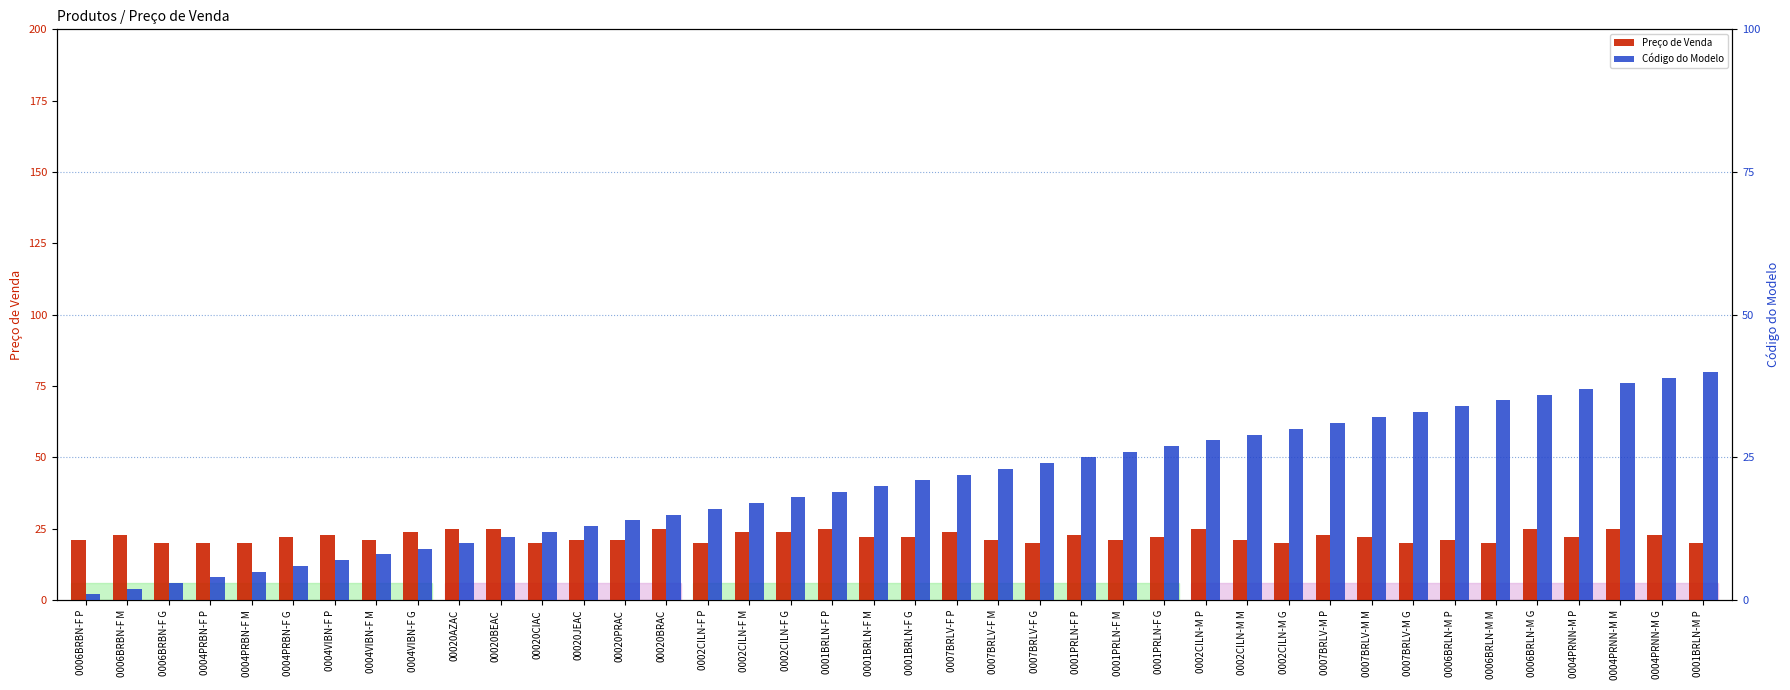

What is the sum of the Código do Modelo values at 0001BRLN-F M and 00020JEAC?

33